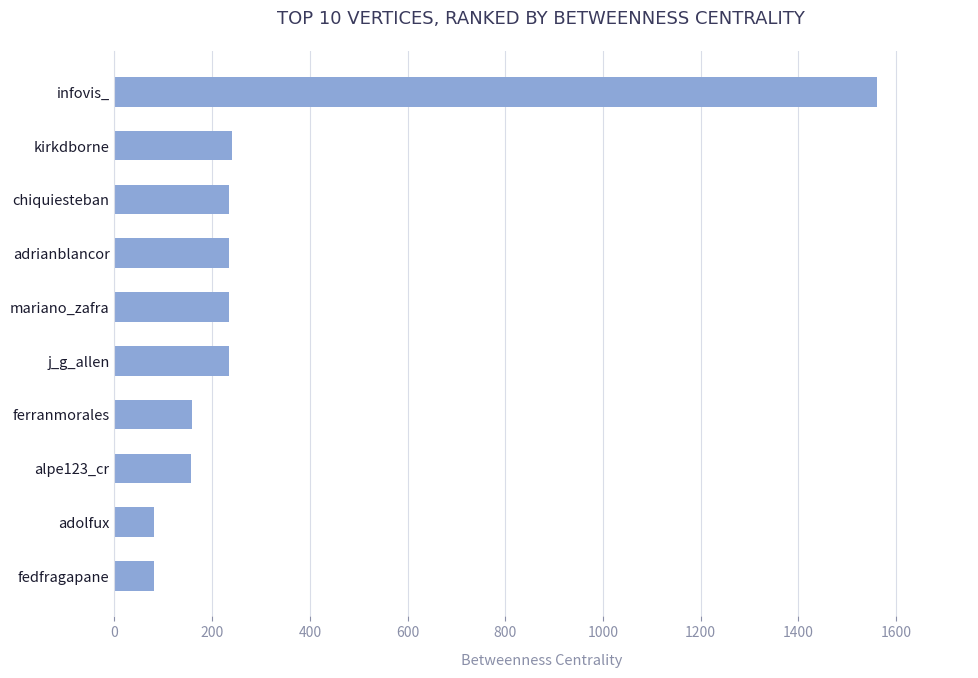

What is the sum of all values?

3211